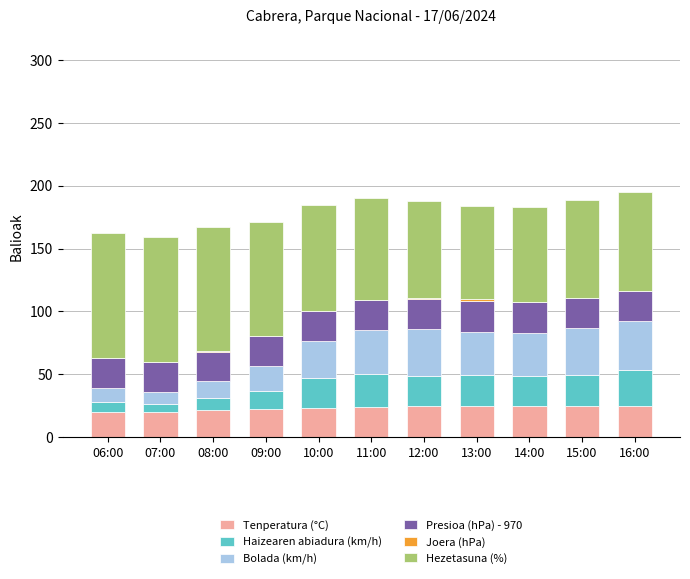

What is the highest value of the Tenperatura (°C) series?

25.1